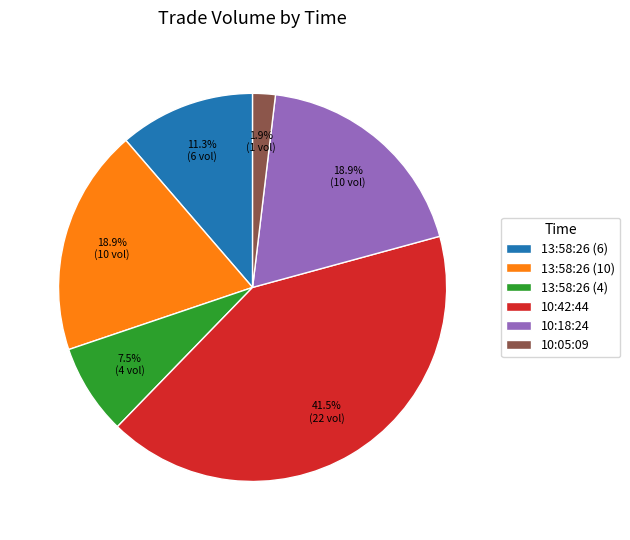

To the nearest percent, what is the average slice percentage?

17%